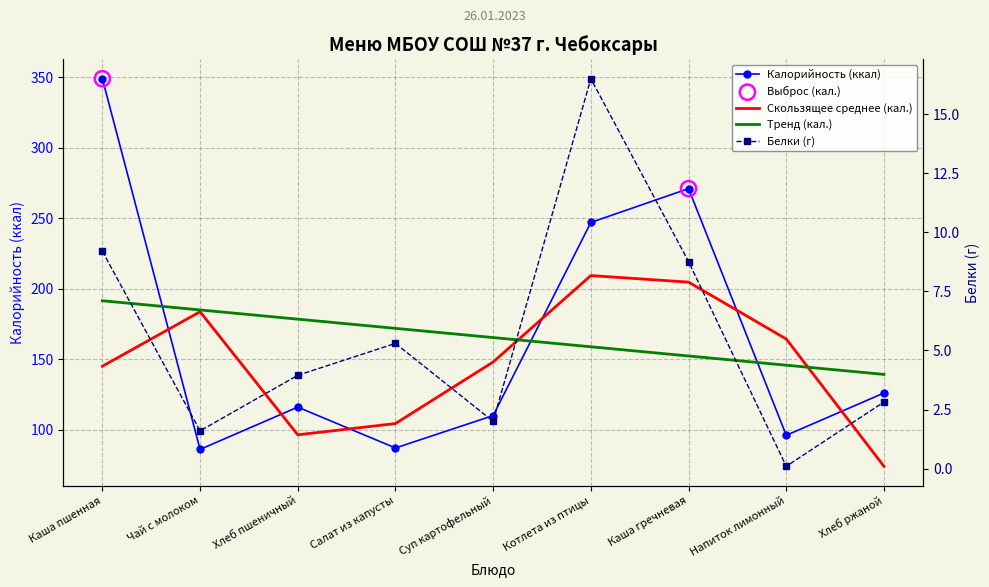

Which series has the widest spread of Y values?

Калорийность